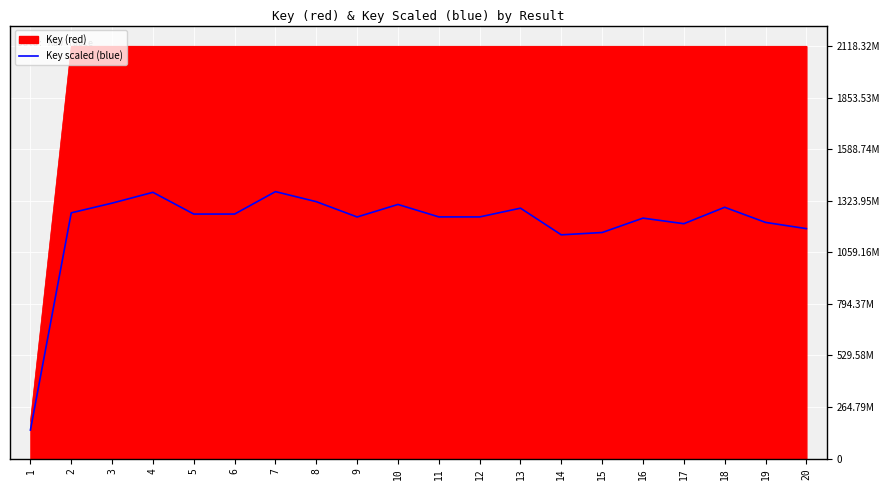

Does the chart display data point markers on the line(s)?

No